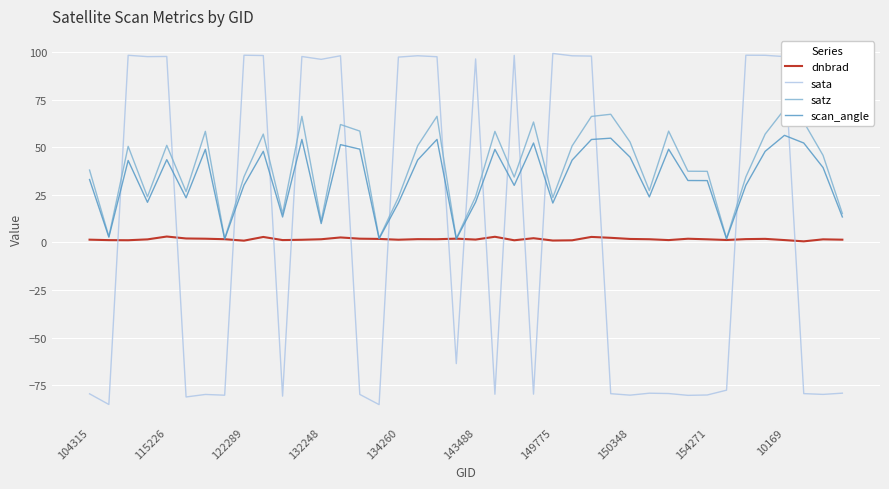

True or false: scan_angle has a value of 2.4 at 19.

False